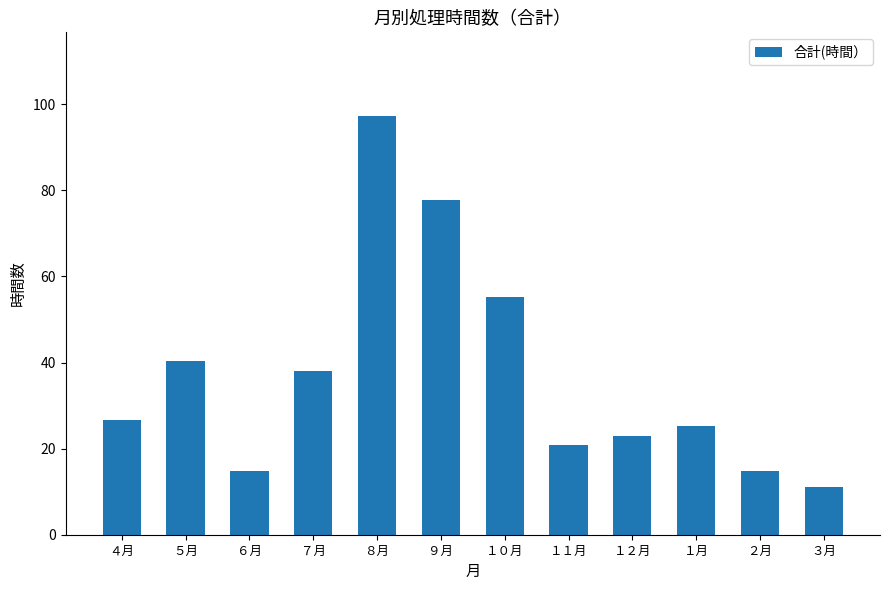

How many data points does each series have?

12